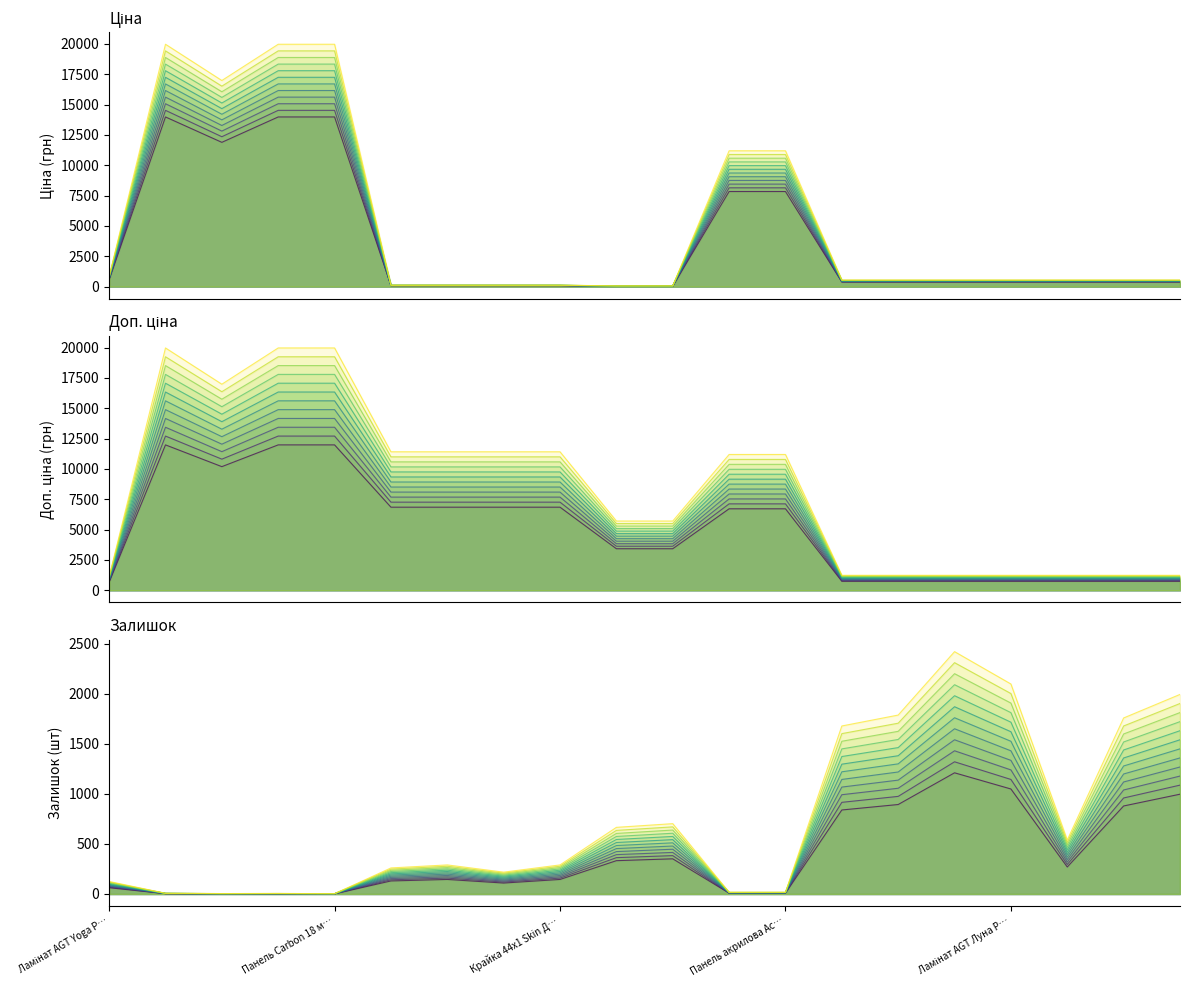

What is the sum of the Залишок values at 6 and 10?

541.1